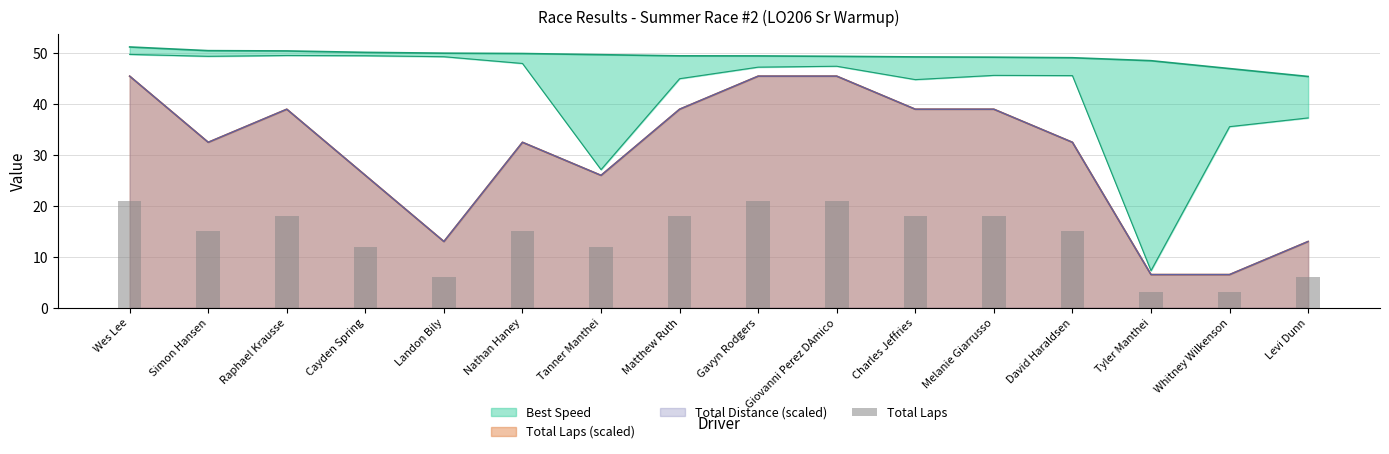

What is the difference between the maximum and minimum values?

18